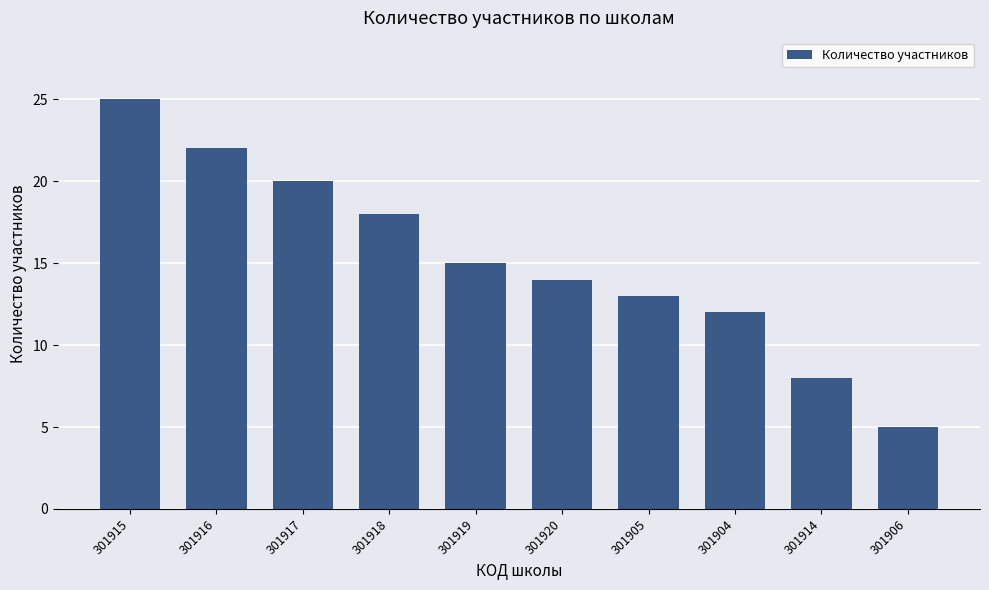

How many distinct data groups are displayed?

1